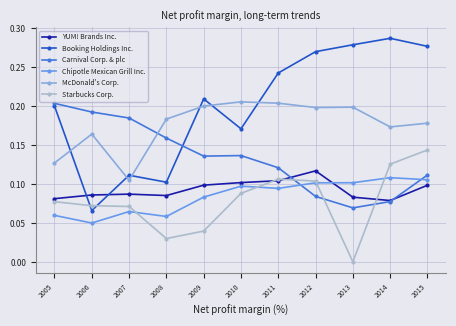

At which label is Carnival Corp. & plc closest to 0?

2013